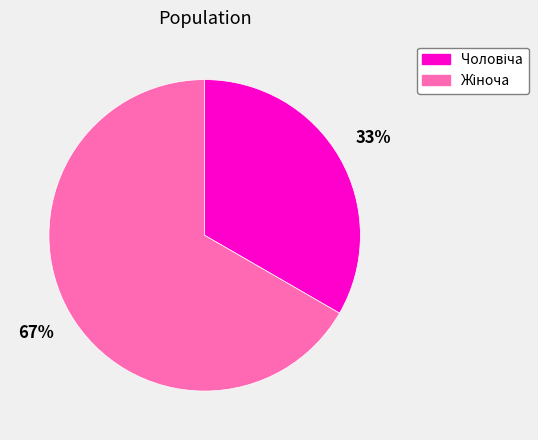

Does any single category account for the majority?

Yes